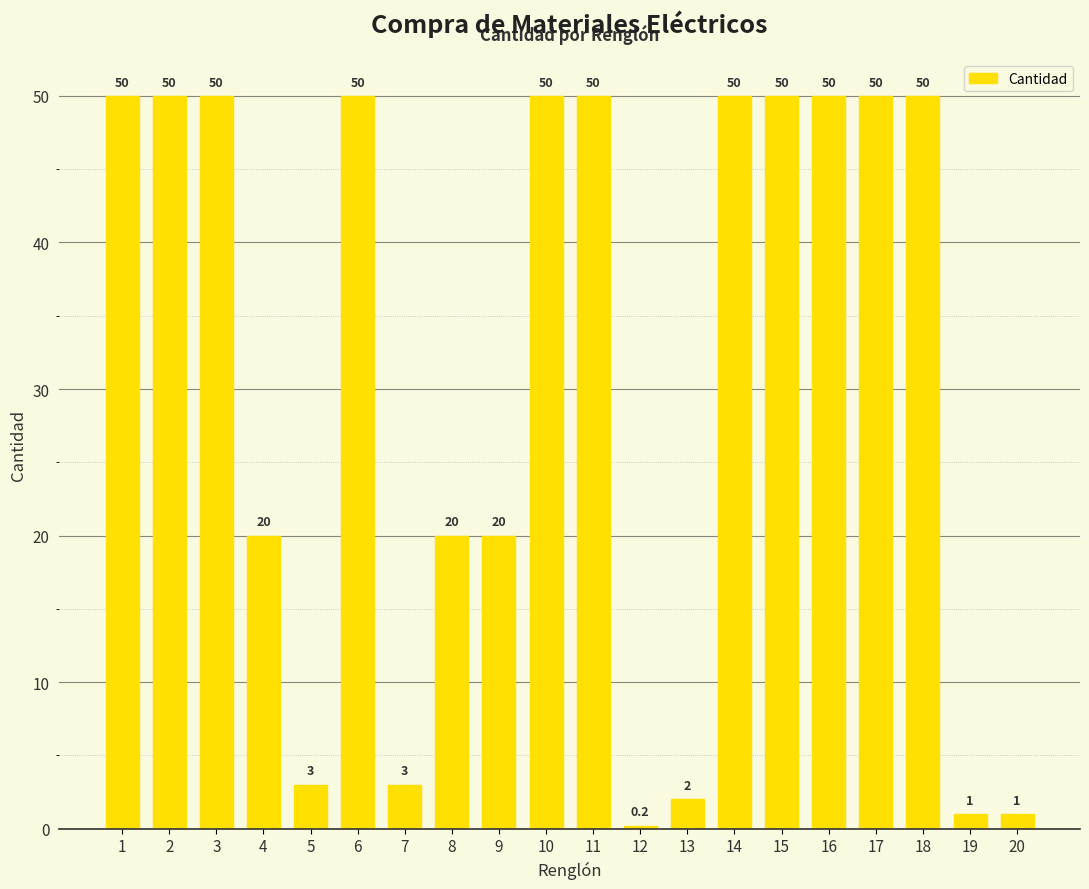

What is the value of the 19th bar from the left?

1.0